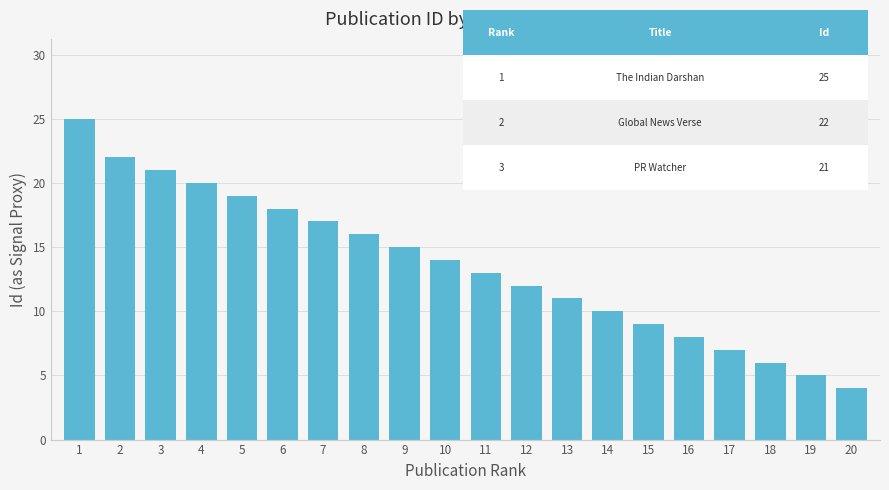

At which label is the value closest to 14?

10